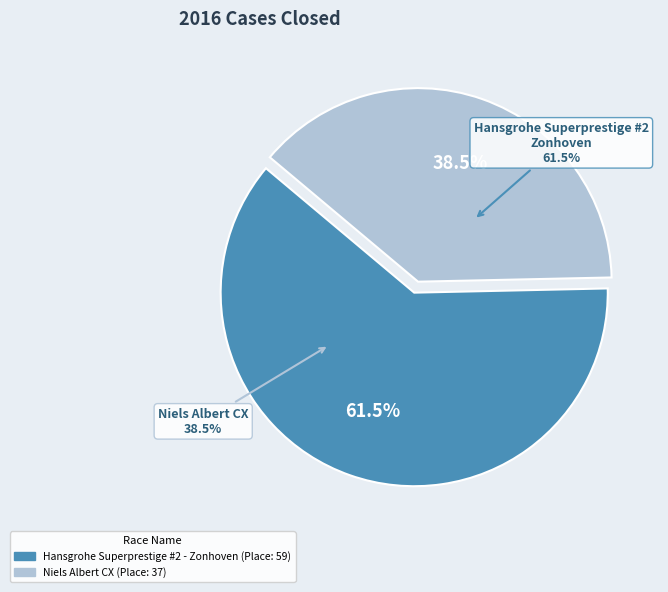

What percentage is the Hansgrohe Superprestige #2 - Zonhoven slice, to the nearest percent?

61%